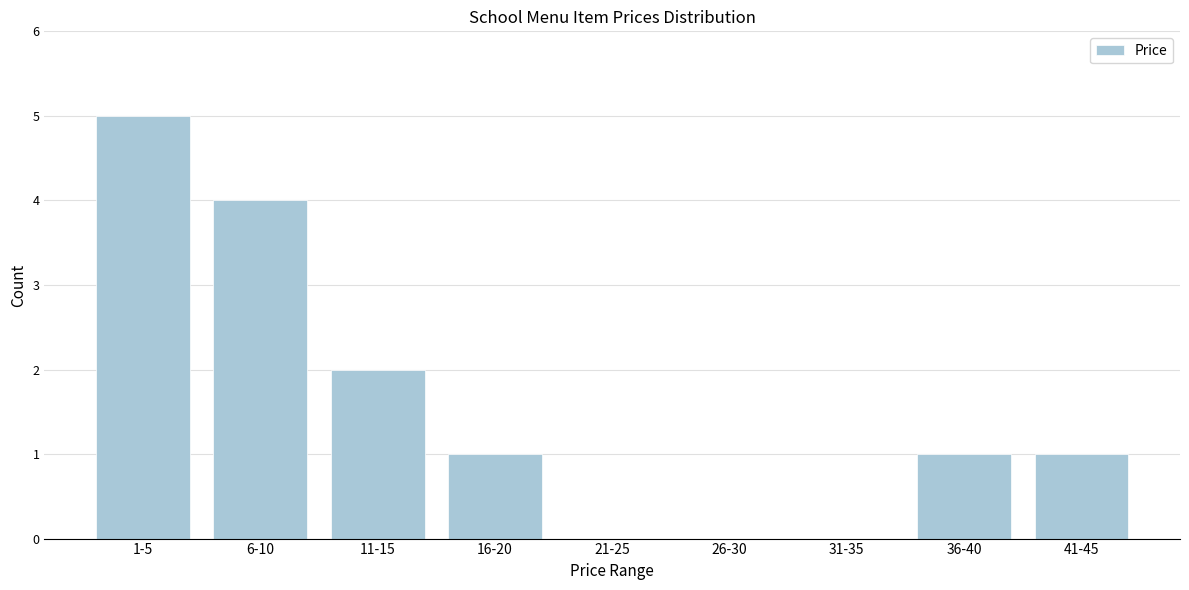

Reading right to left, transcribe all the data shown in this chart.

41-45=1	36-40=1	31-35=0	26-30=0	21-25=0	16-20=1	11-15=2	6-10=4	1-5=5